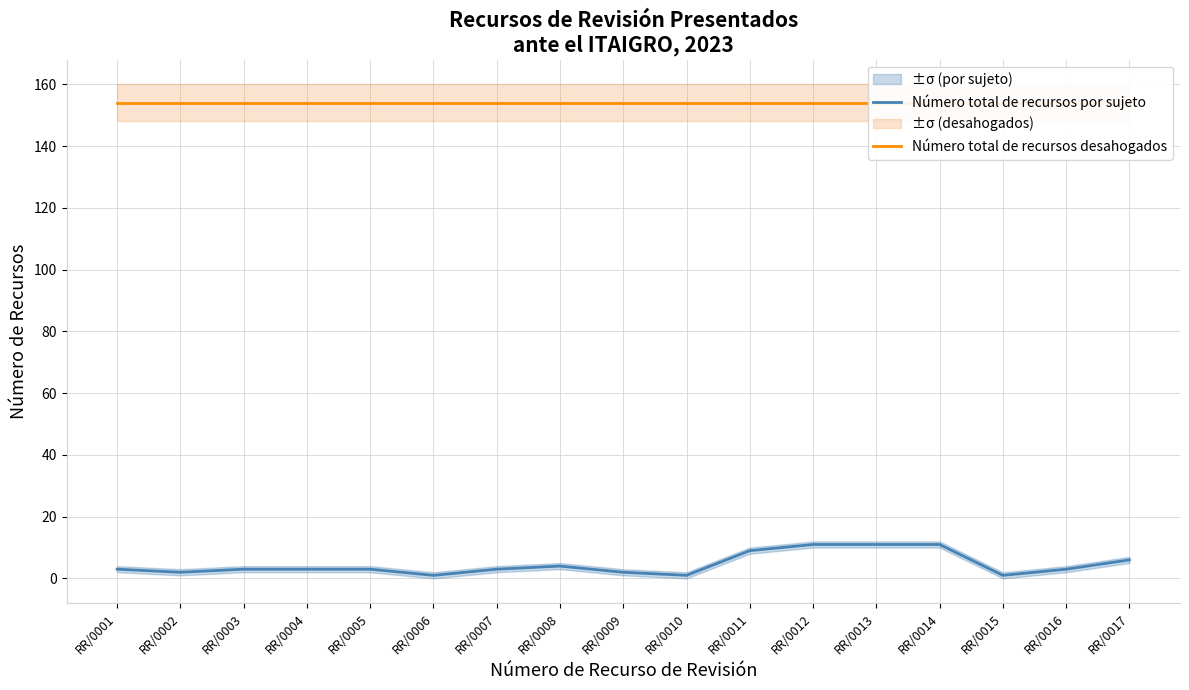

Is it true that Número total de recursos por sujeto equals 2 at RR/0008?

False